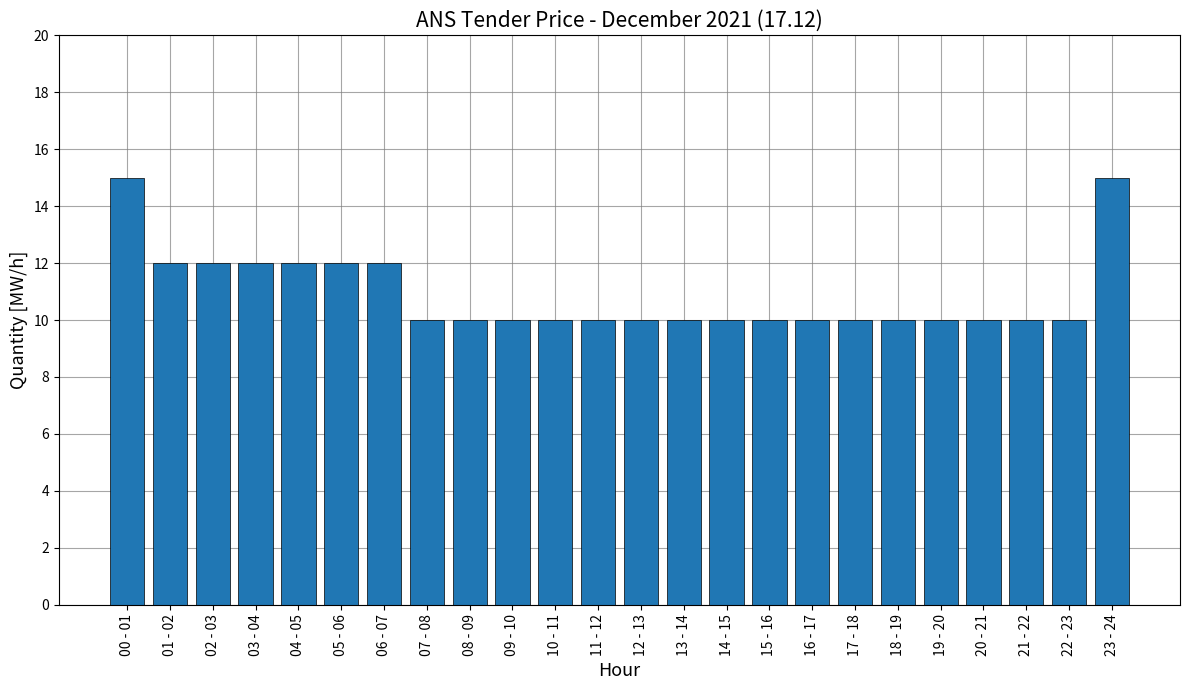

What is the difference between the maximum and minimum values?

5